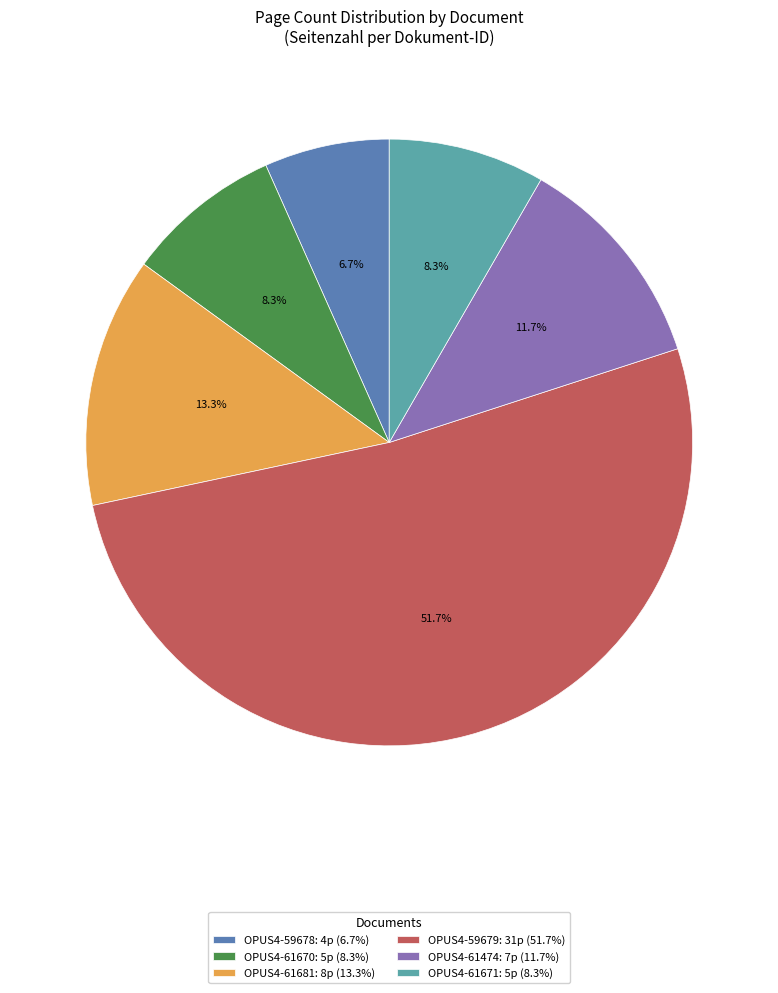

Does any single category account for the majority?

Yes